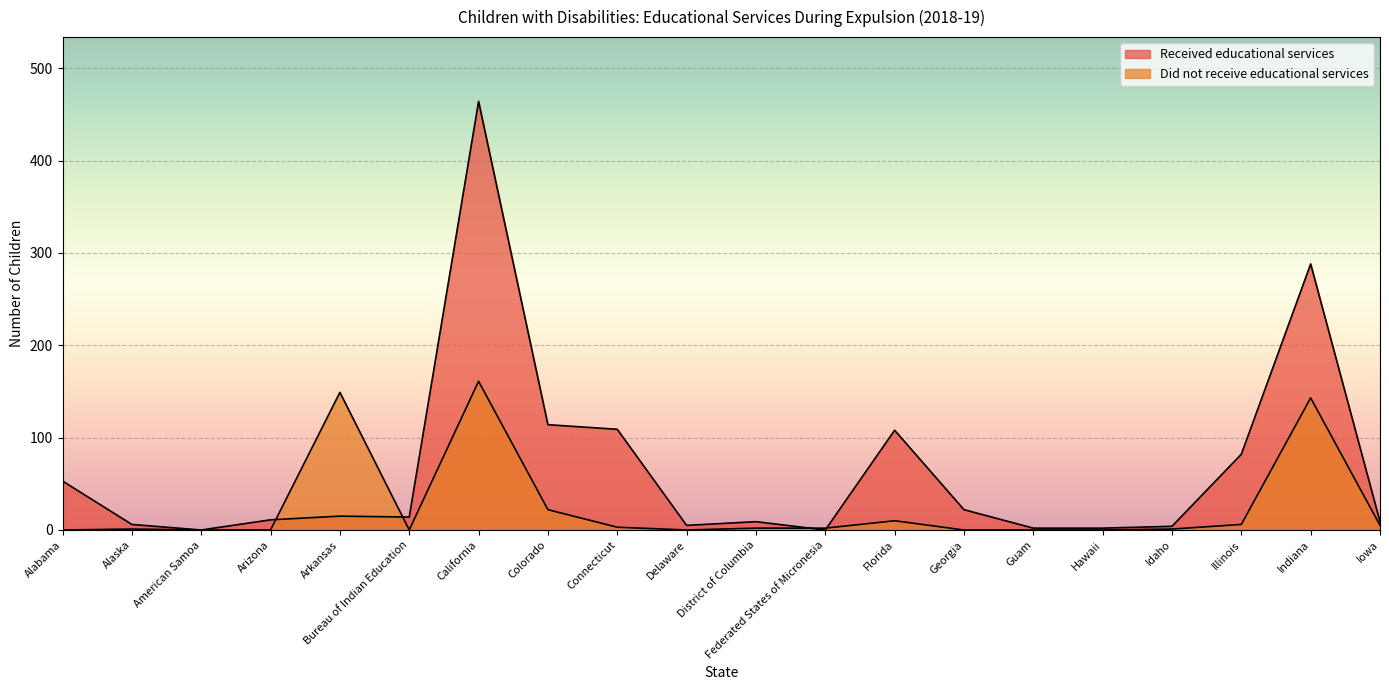

What is the difference between the Did not receive educational services values at Alaska and American Samoa?

1